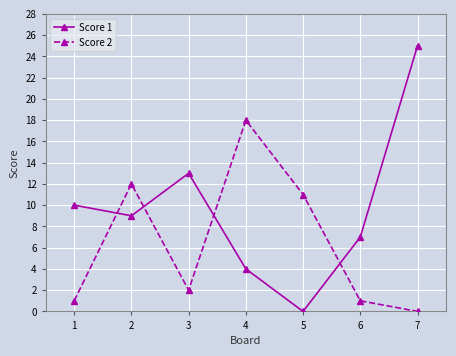

Which category has the lowest value in the Score 2 series?

7